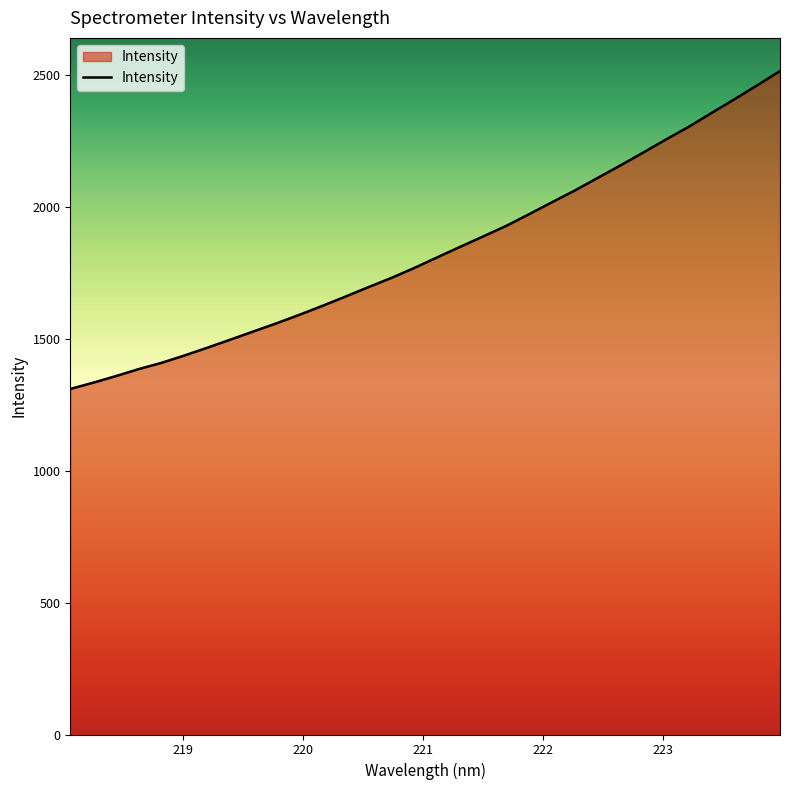

What is the minimum value shown in the chart?

1310.3